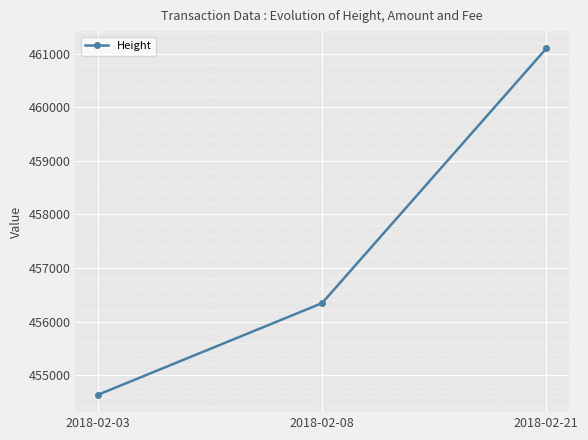

List the labels in order of value, largest first.

2018-02-21, 2018-02-08, 2018-02-03